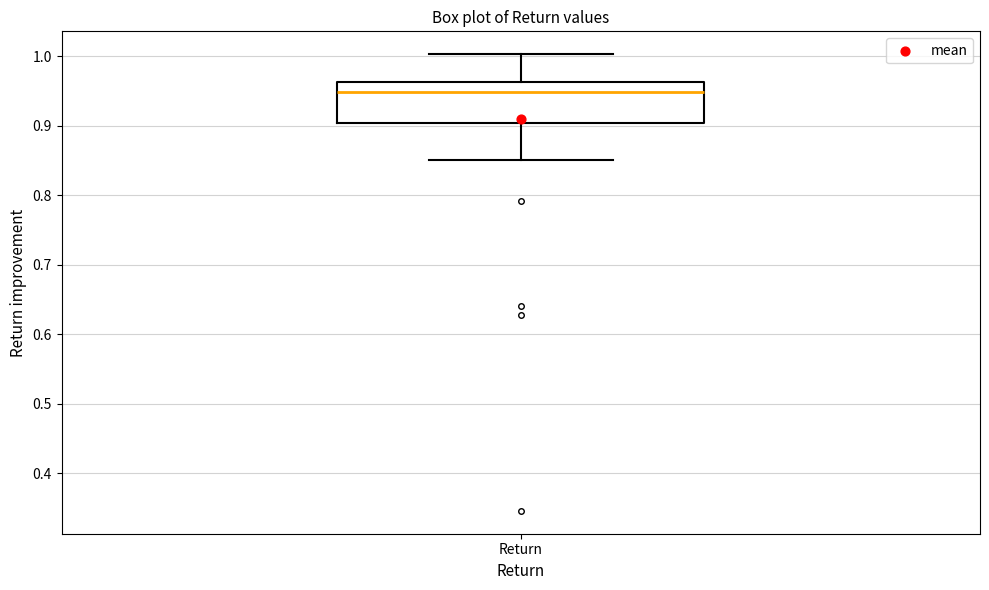

Transcribe this box plot: give where the median line is, the range the box spans, and where the two whiskers end, as read against the y-axis. The values are not printed on the chart, so give them approximately, as read against the axis.

median 0.95, box 0.90 to 0.96, whiskers 0.85 to 1.00